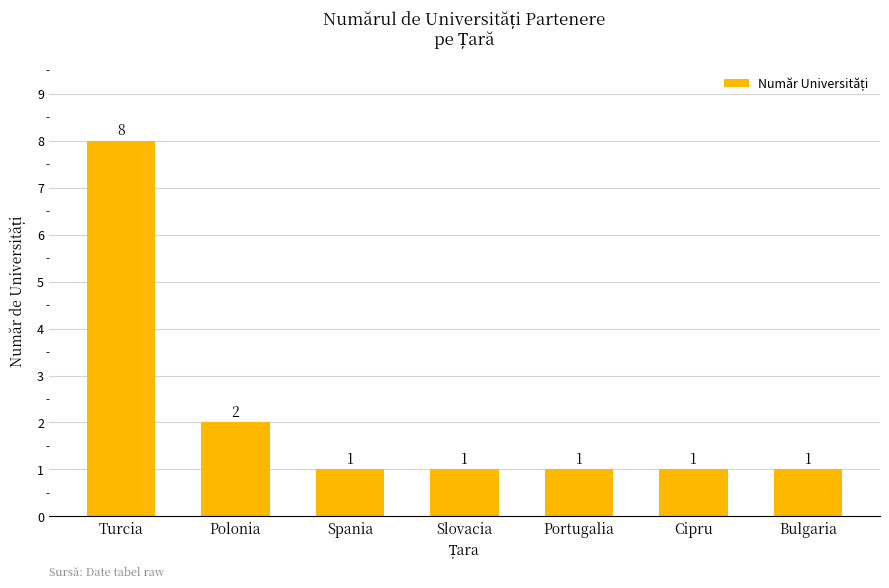

Does the chart contain stacked bars?

No